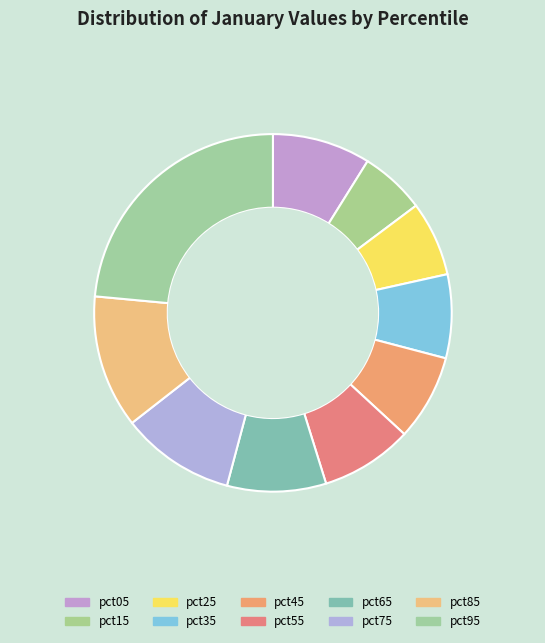

Which has a higher value, pct15 or pct55?

pct55